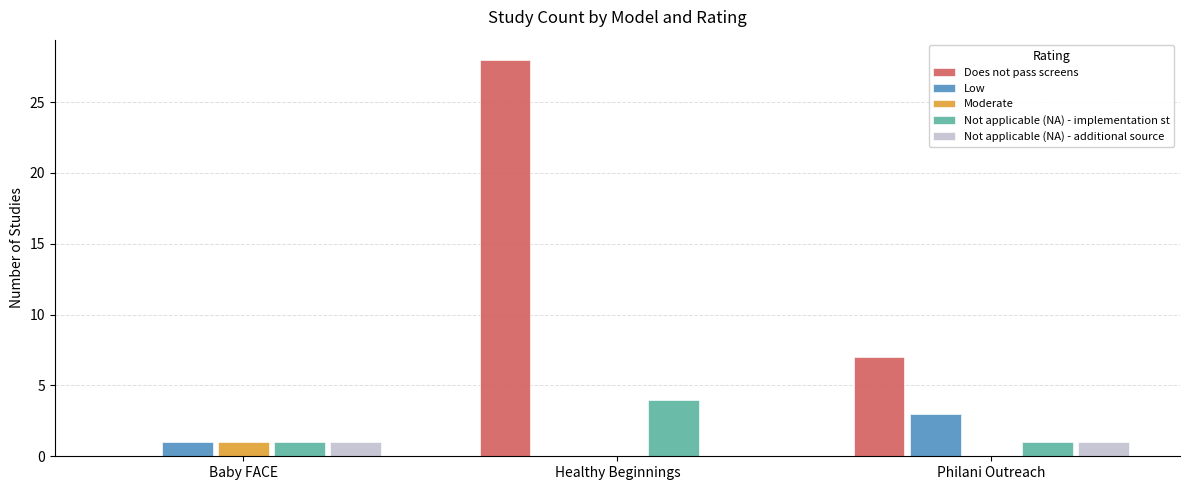

What is the sum of the Low values at Philani Outreach and Healthy Beginnings?

3